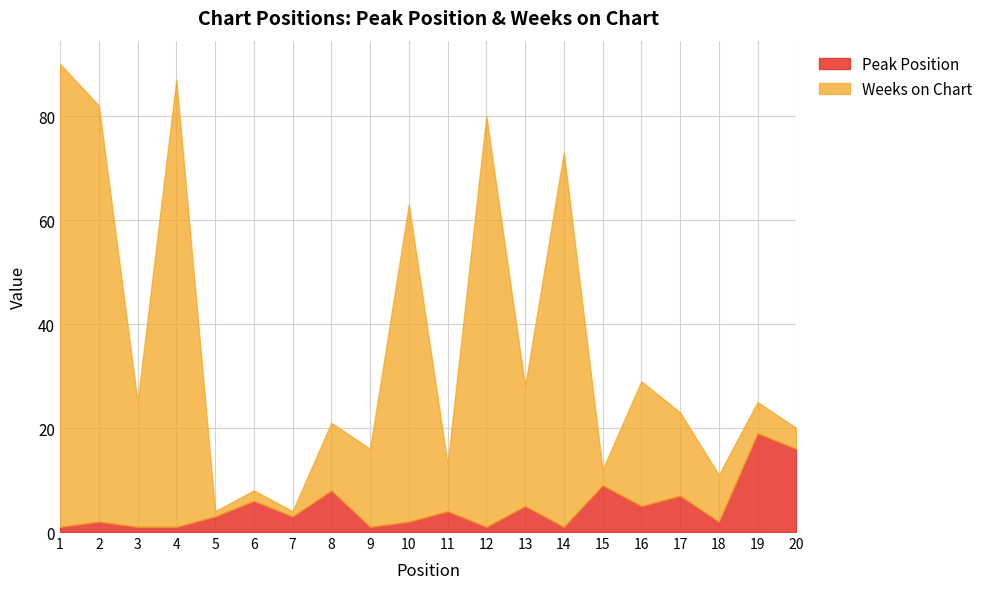

In Weeks on Chart, how many points are lower than both neighbors (excluding endpoints)?

6